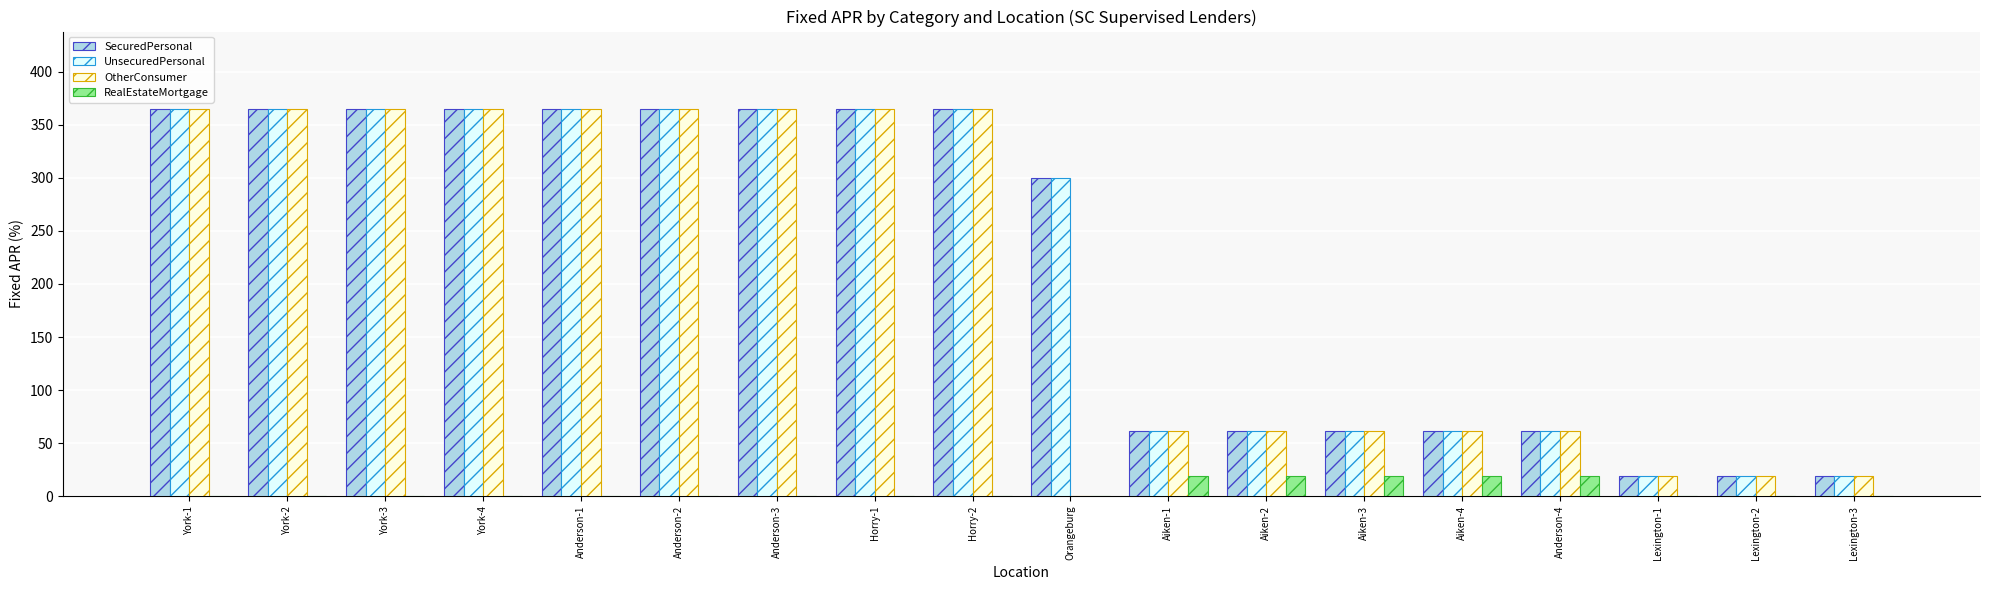

What is the sum of all UnsecuredPersonal values?

3947